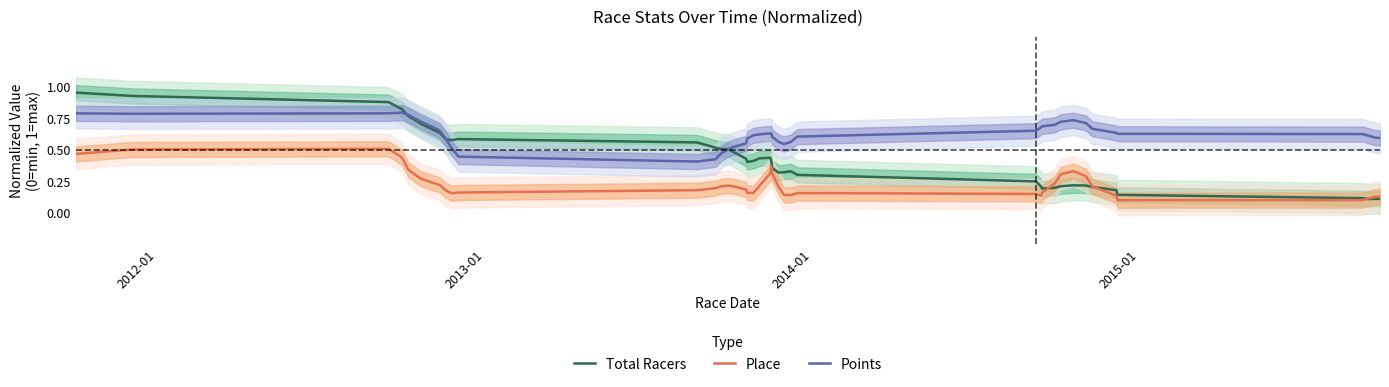

Rank the series by their maximum value, from highest to lowest.

Total Racers, Points, Place